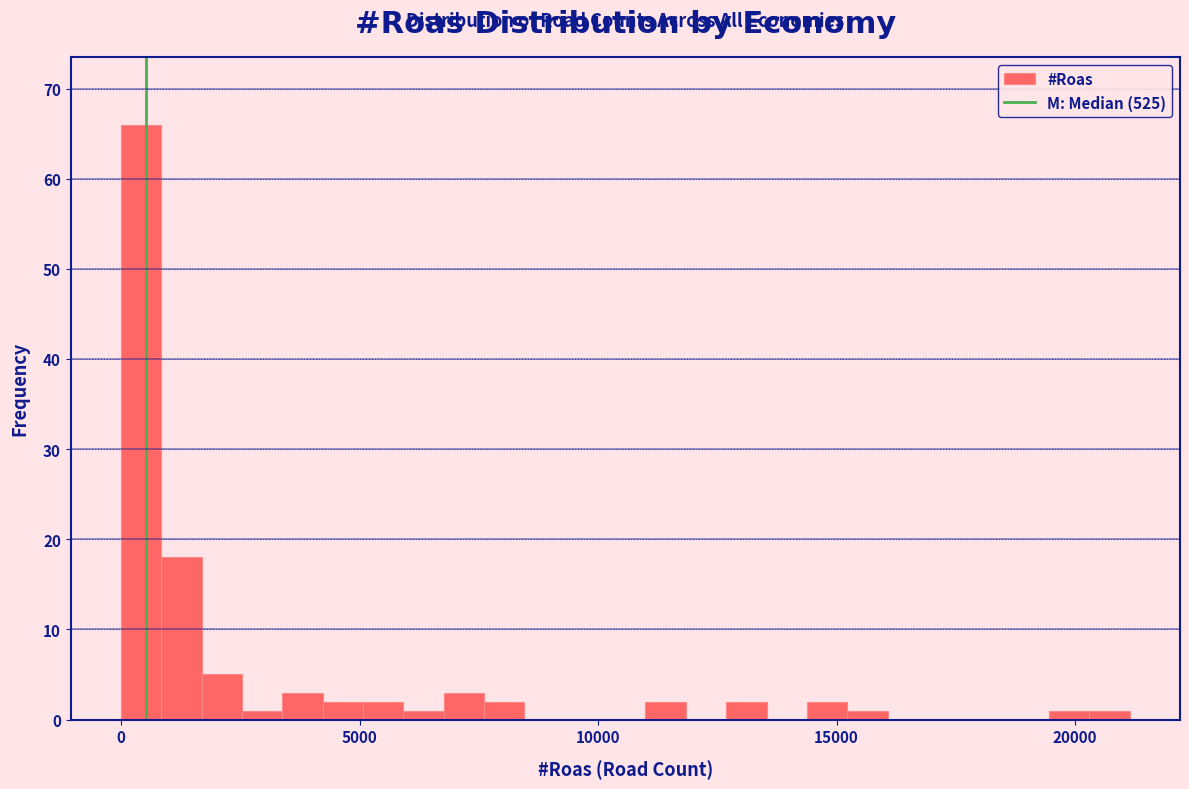

Around what value on the x-axis is the tallest bar? Give the approximate position of its centre, as read against the axis.

500